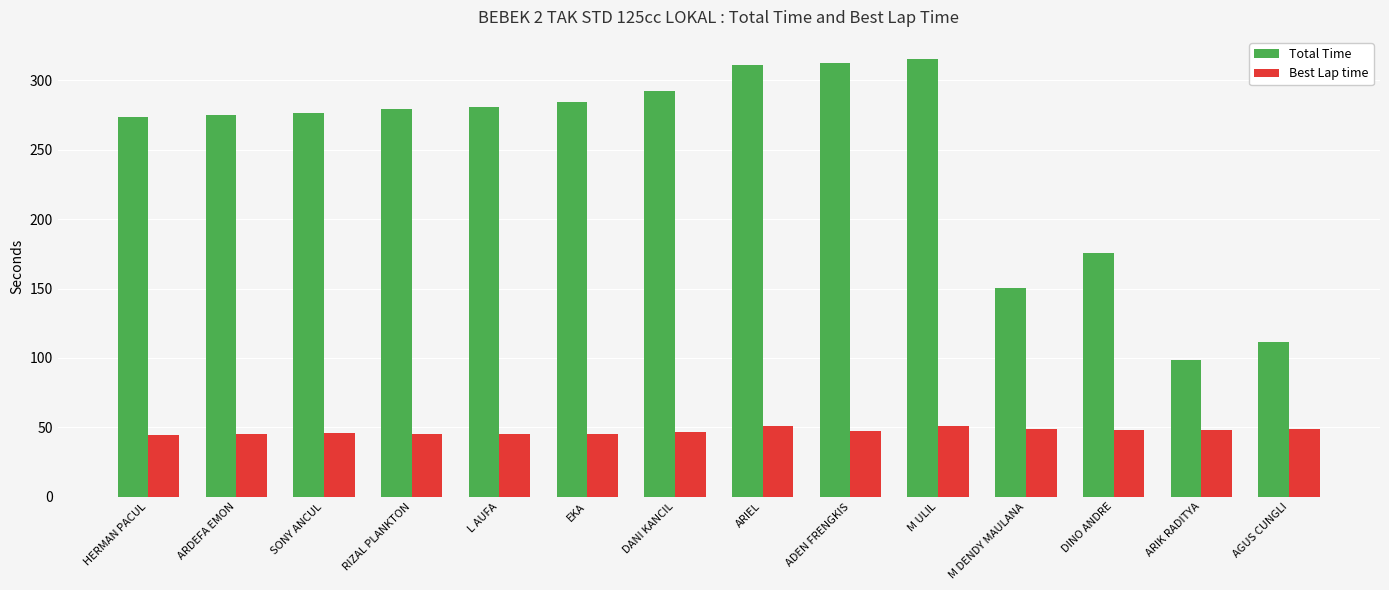

What are all the series names shown in the legend?

Total Time, Best Lap time